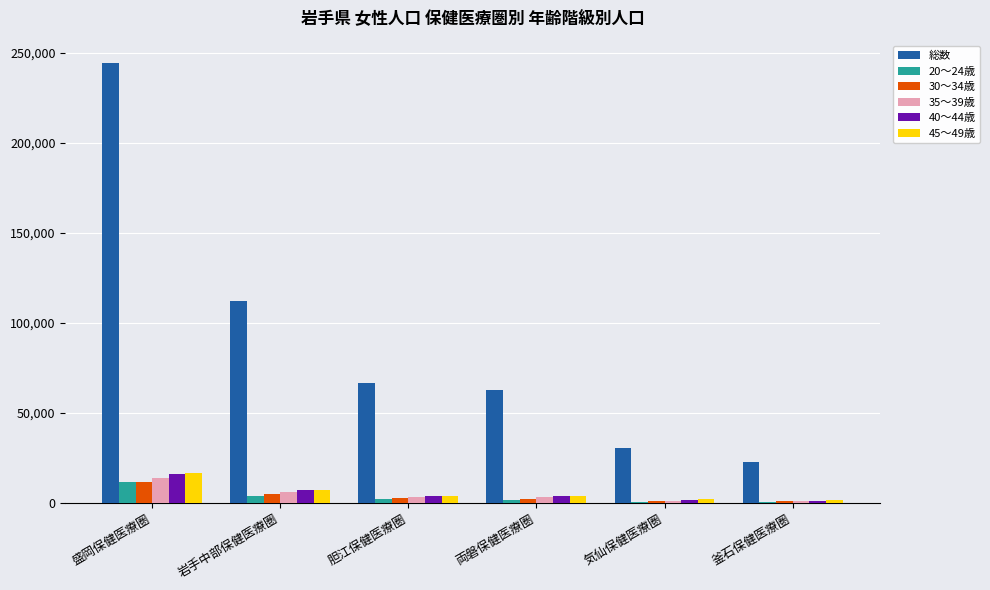

Between 胆江保健医療圏 and 気仙保健医療圏, which series saw the biggest shift?

総数